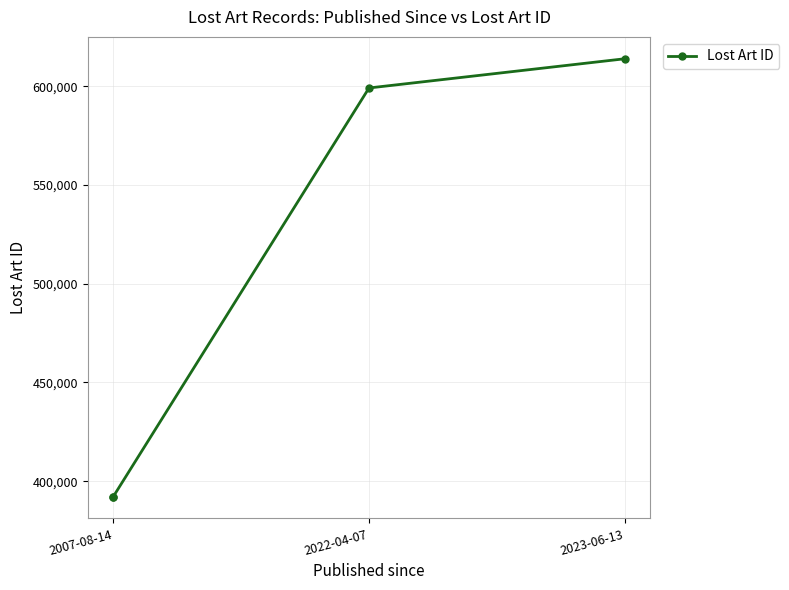

List the labels in order of value, smallest first.

2007-08-14, 2007-08-14, 2022-04-07, 2023-06-13